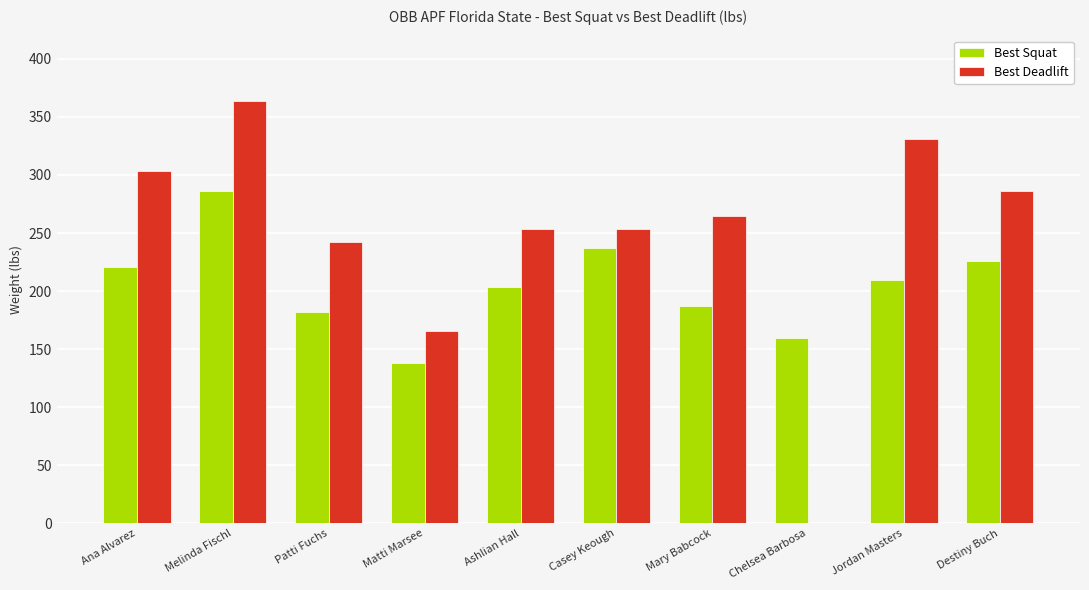

What is the spread (max minus min) of values at Patti Fuchs?

60.6